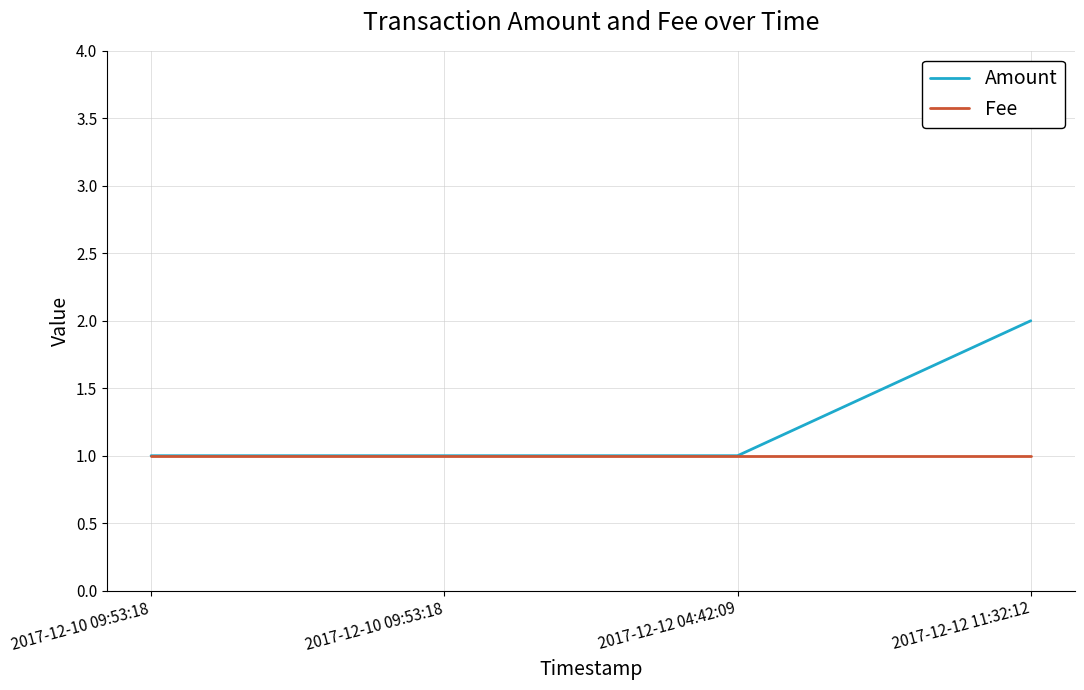

Is this an area chart (filled region under the line)?

No